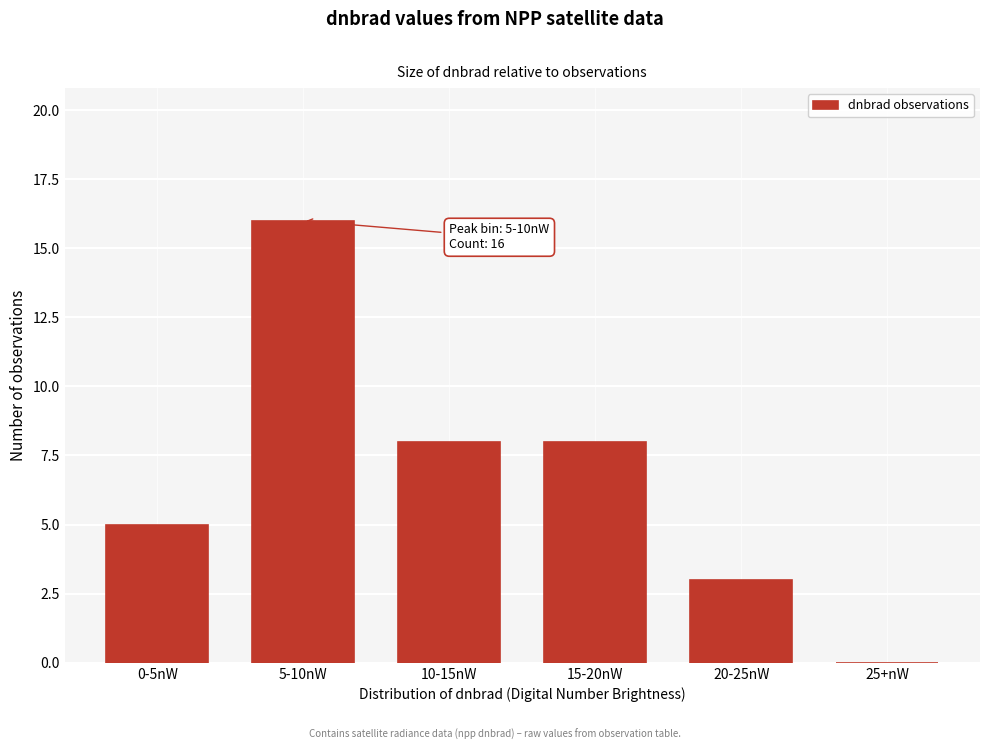

Reading left to right, list all the values displayed in this chart.

0-5nW=5	5-10nW=16	10-15nW=8	15-20nW=8	20-25nW=3	25+nW=0